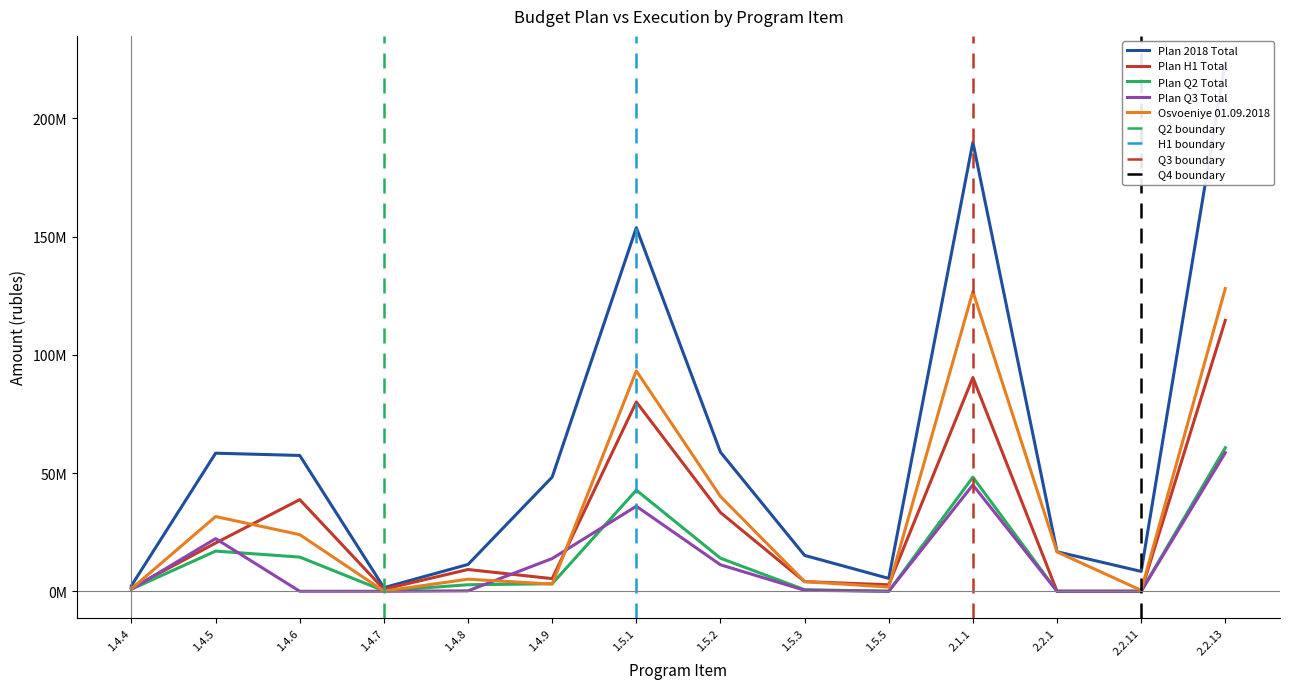

How many values in the Plan Q2 Total series are below 3188910?

7